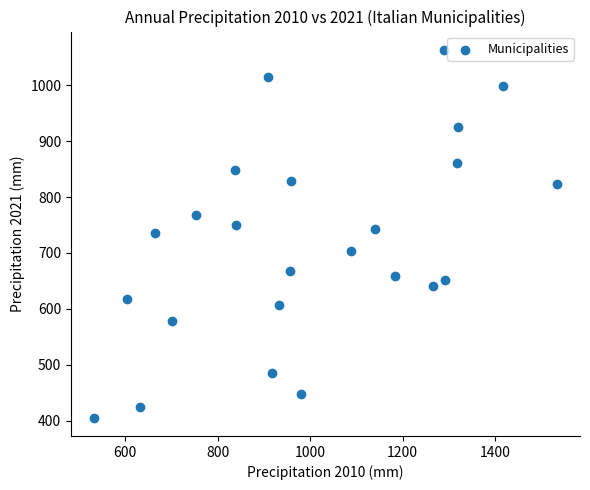

What is the range of X values (max minus min)?

1000.9